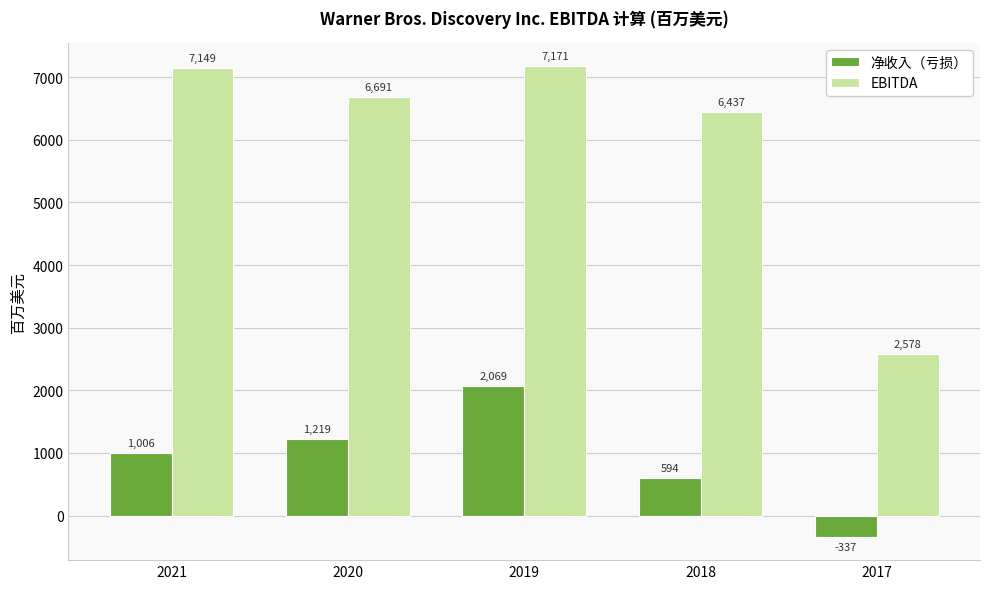

Between 2021 and 2020, which series saw the biggest shift?

EBITDA